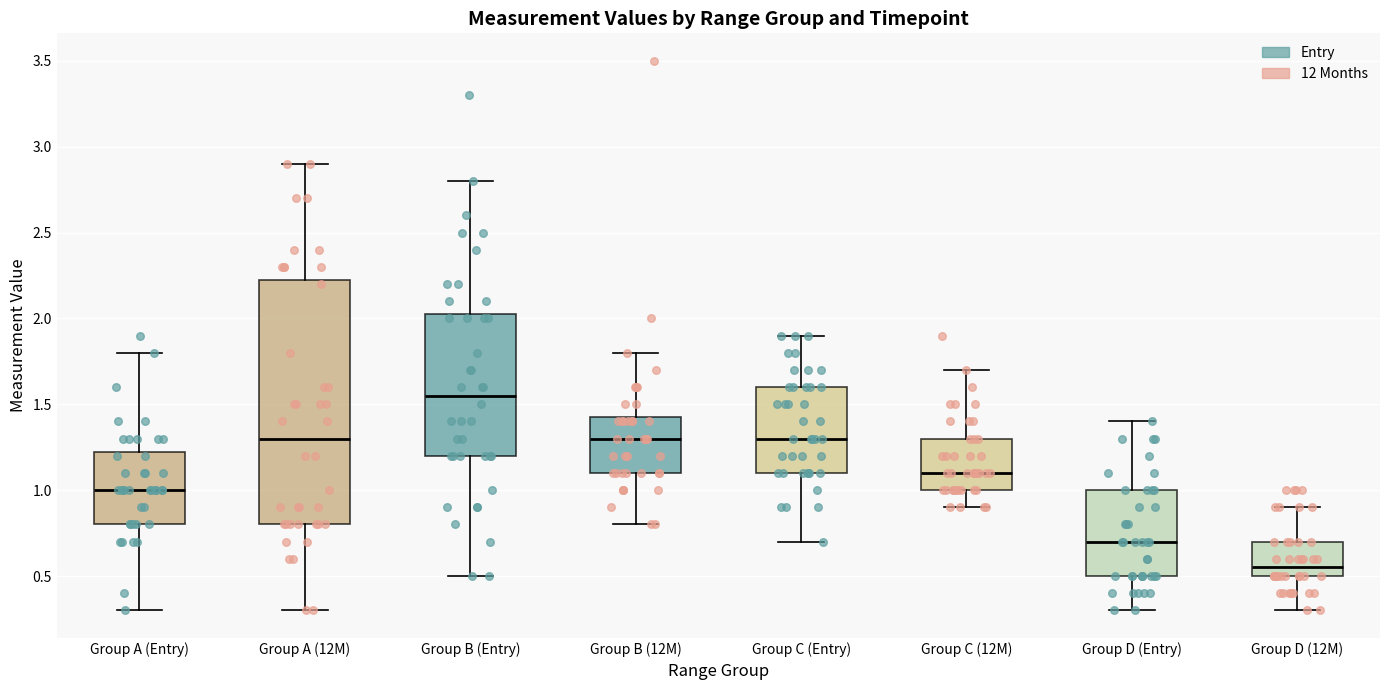

Which box's median line is the highest?

Group B (Entry)